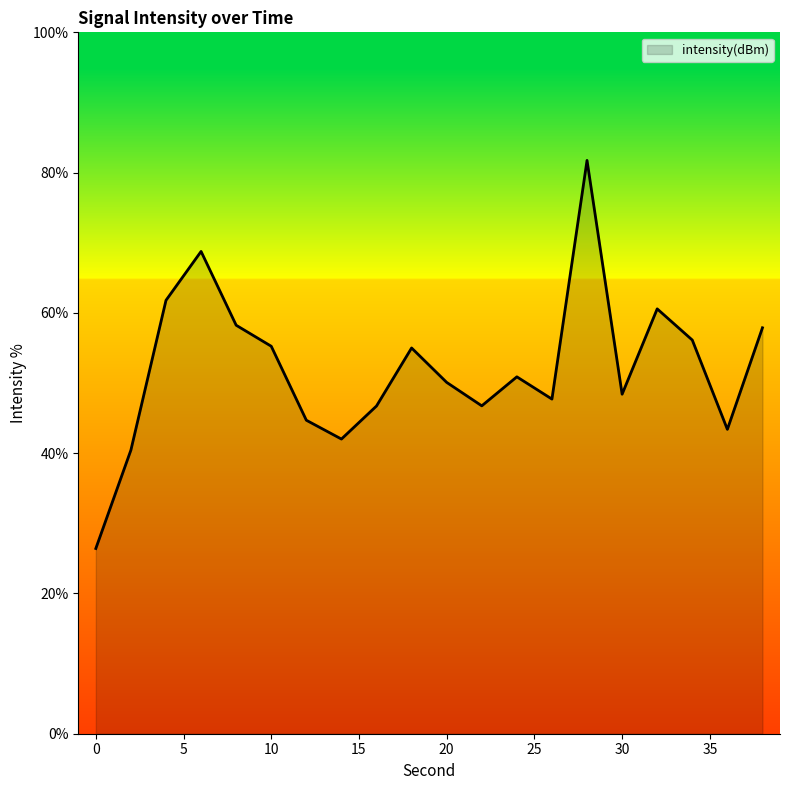

True or false: the data has more than 0 interior local peaks.

True